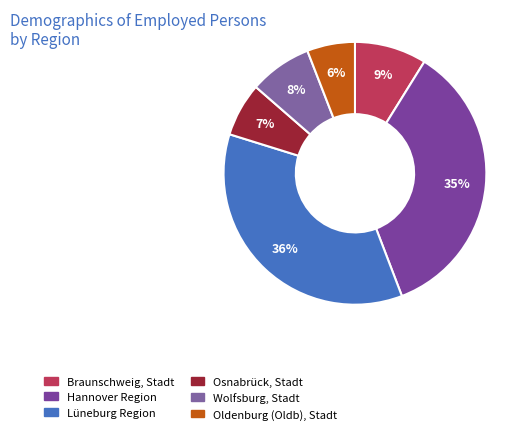

To the nearest percent, what portion does Hannover Region represent?

35%